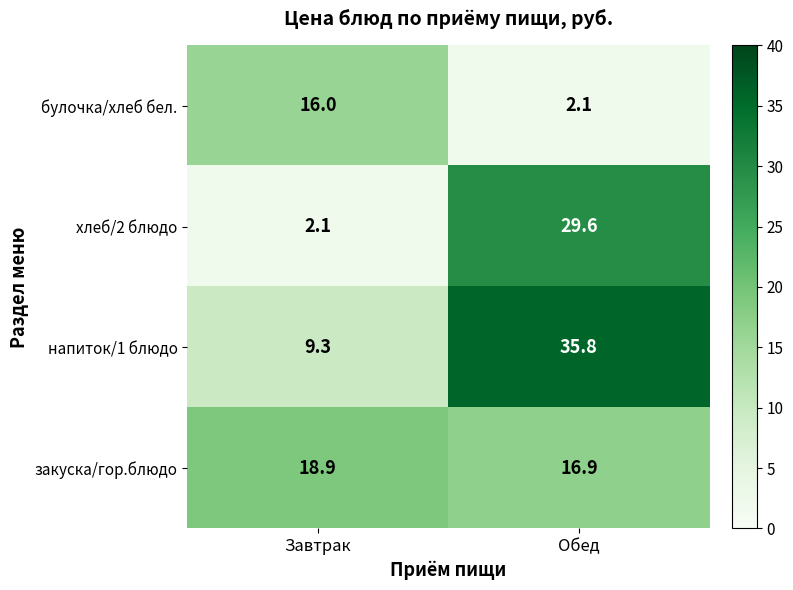

Reading right to left, extract all data points from this chart.

булочка/хлеб бел.: 2.1	16.0
хлеб/2 блюдо: 29.6	2.1
напиток/1 блюдо: 35.8	9.3
закуска/гор.блюдо: 16.9	18.9